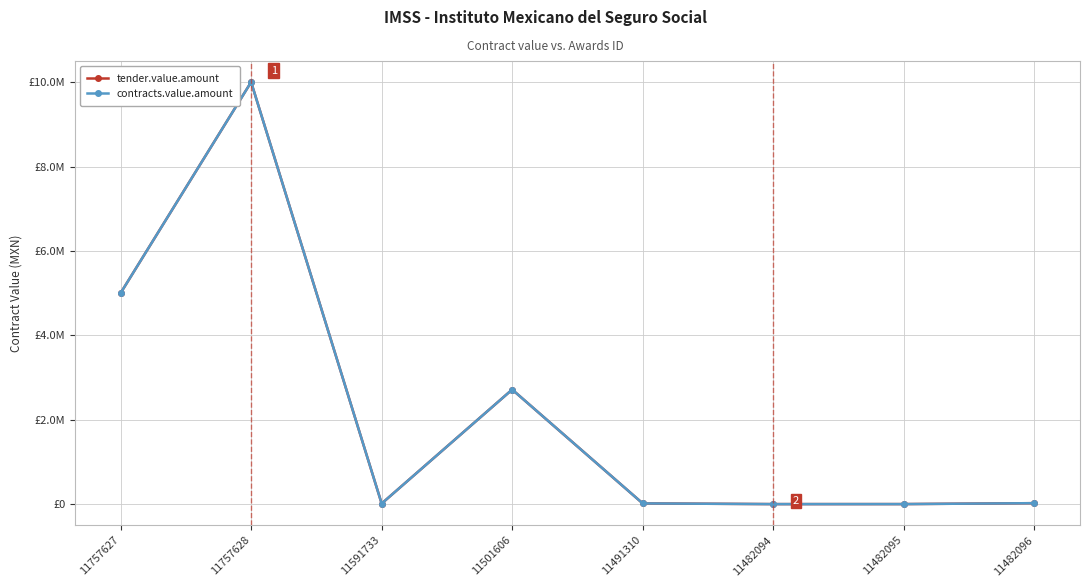

What is the approximate value of contracts.value.amount at 11491310?

17214.4